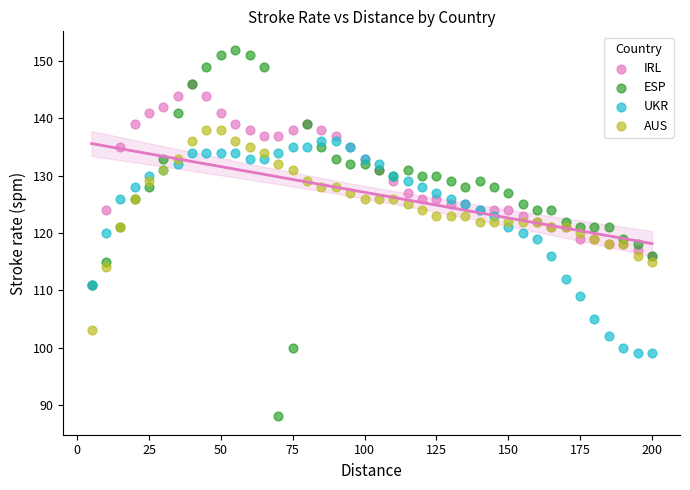

Which series contains the highest Y value?

ESP